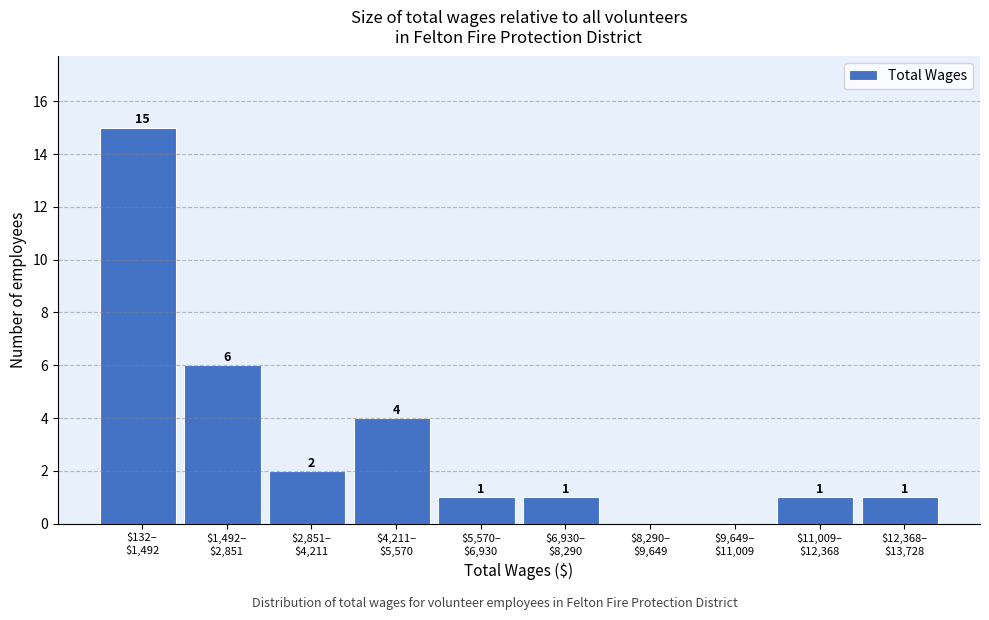

What is the sum of all values?

31